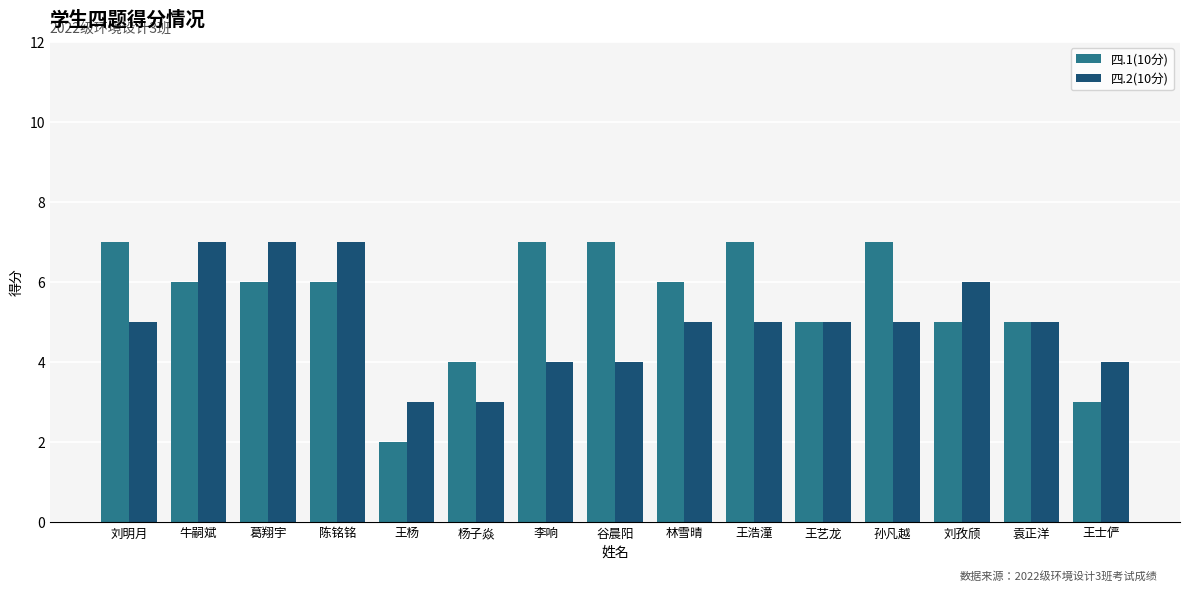

Reading left to right, transcribe all the data shown in this chart.

四.1(10分): 7	6	6	6	2	4	7	7	6	7	5	7	5	5	3
四.2(10分): 5	7	7	7	3	3	4	4	5	5	5	5	6	5	4